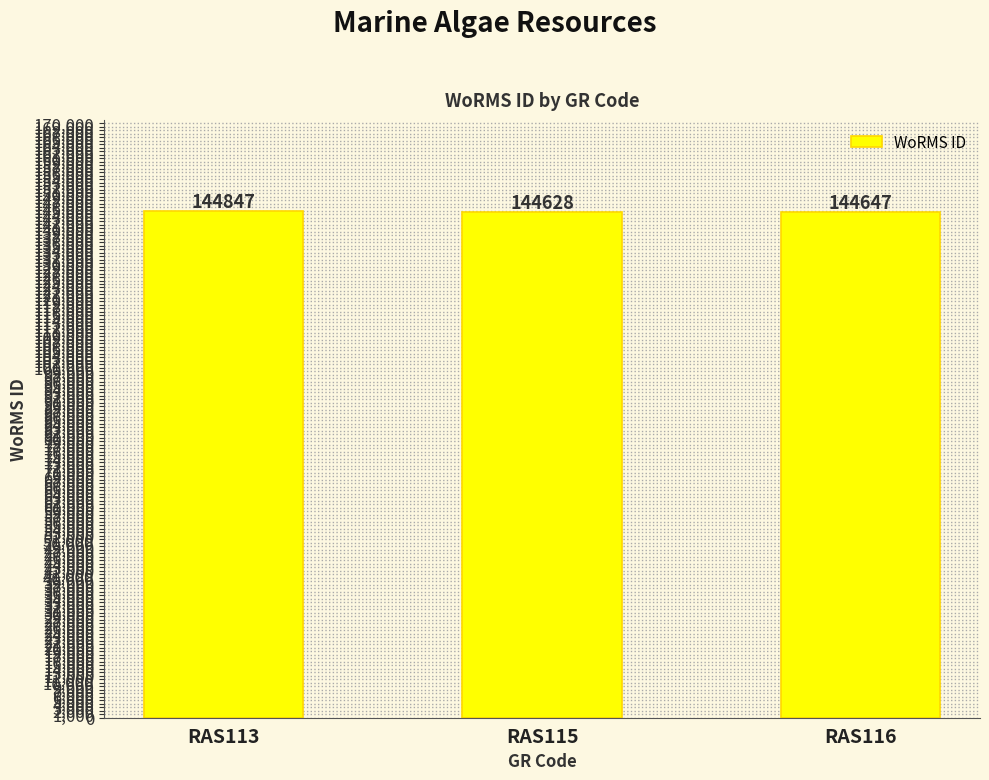

Is it true that the value at RAS115 is 49111?

False